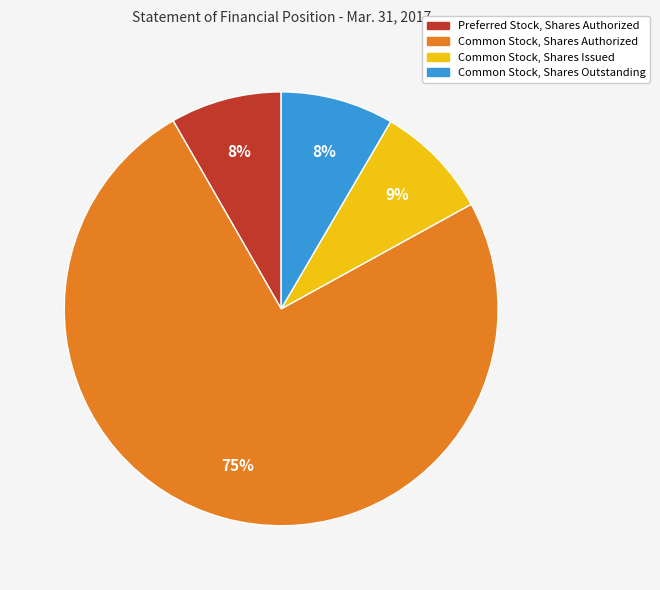

To the nearest percent, what is the combined percentage of Common Stock, Shares Issued and Preferred Stock, Shares Authorized?

17%